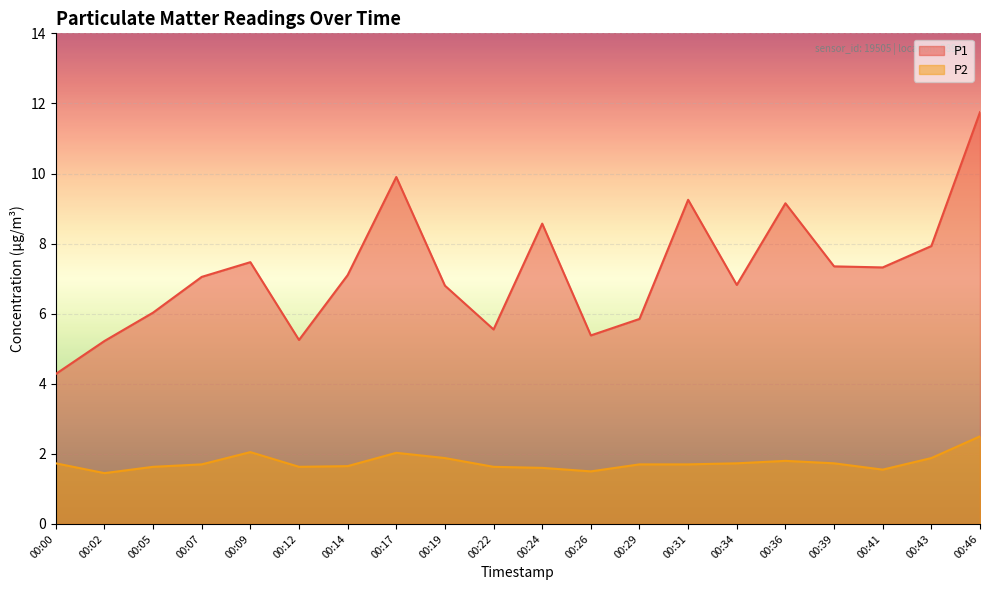

What is the lowest value of the P1 series?

4.3